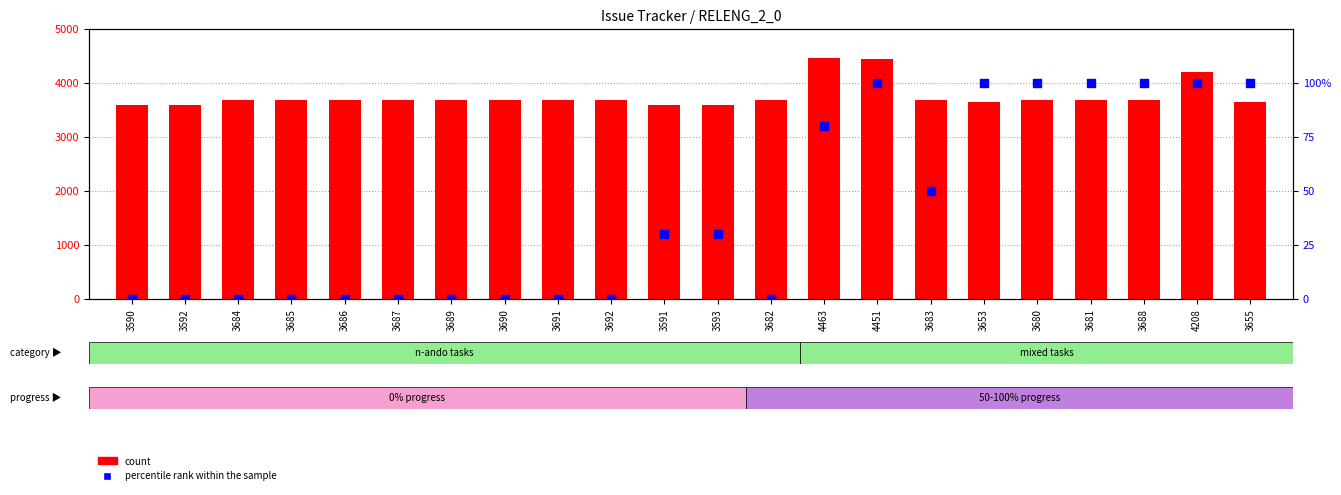

Which series has the largest total across all categories?

count